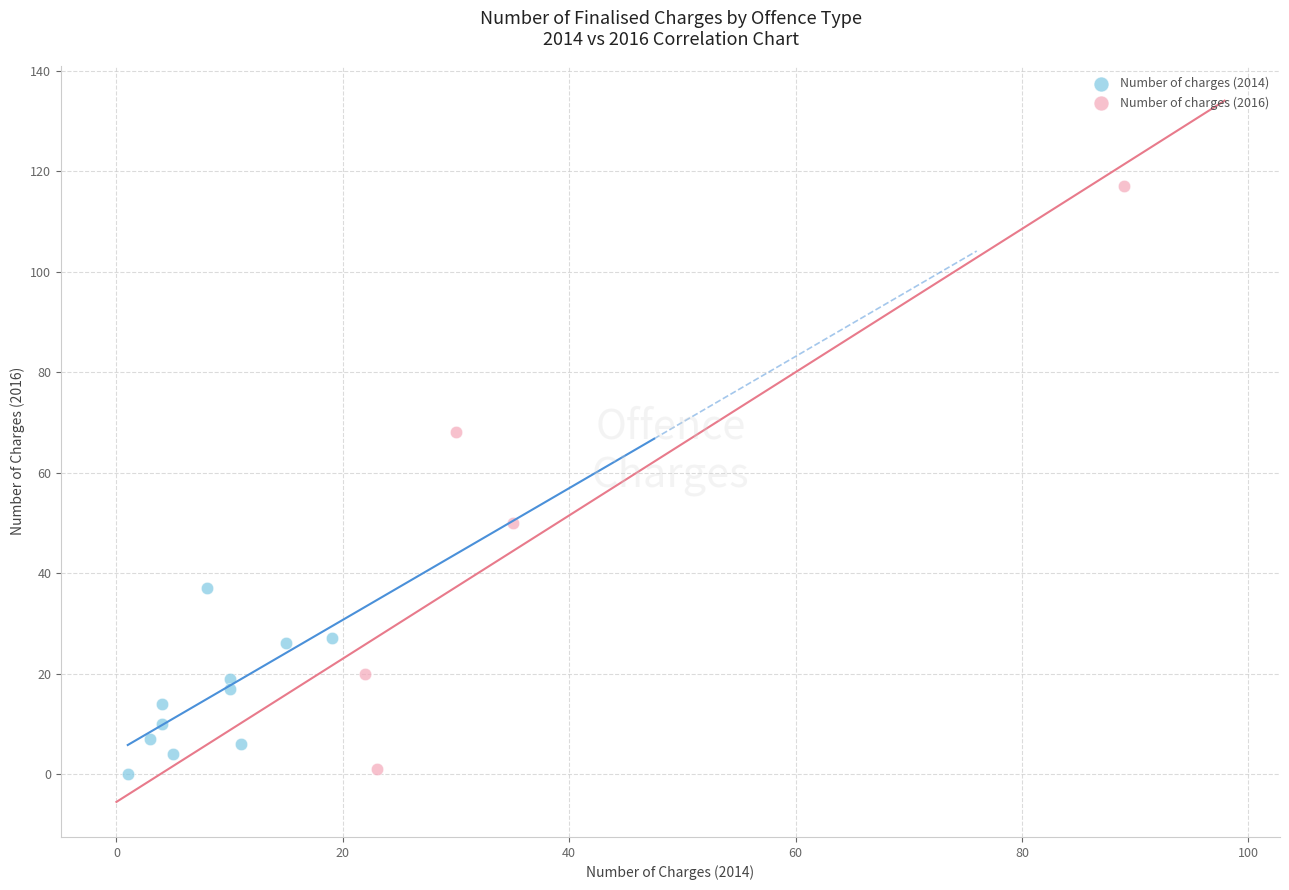

Which series has the largest Y range (max minus min)?

Number of charges (2016)